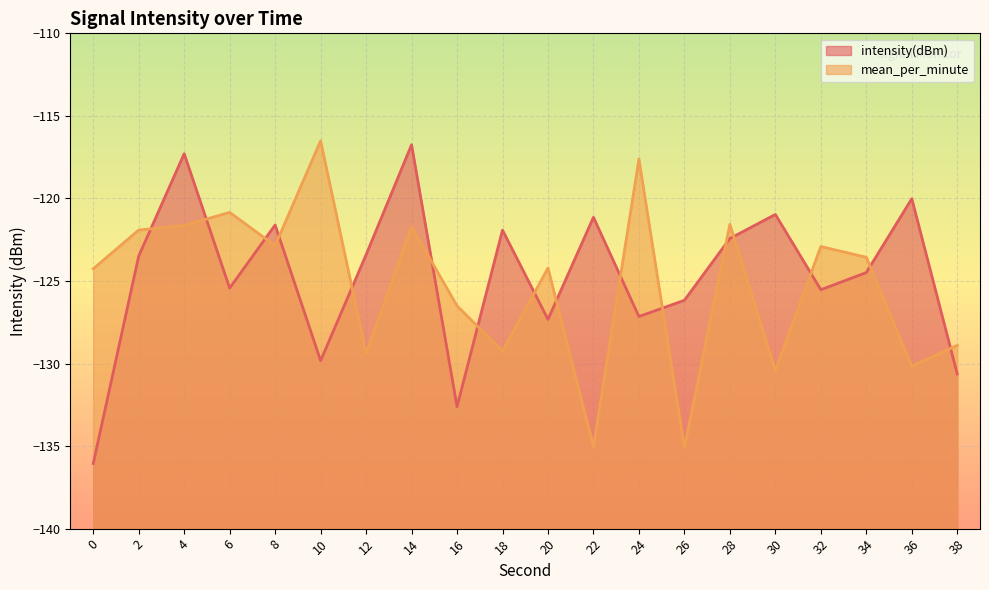

Which category has the highest value in the mean_per_minute line series?

10